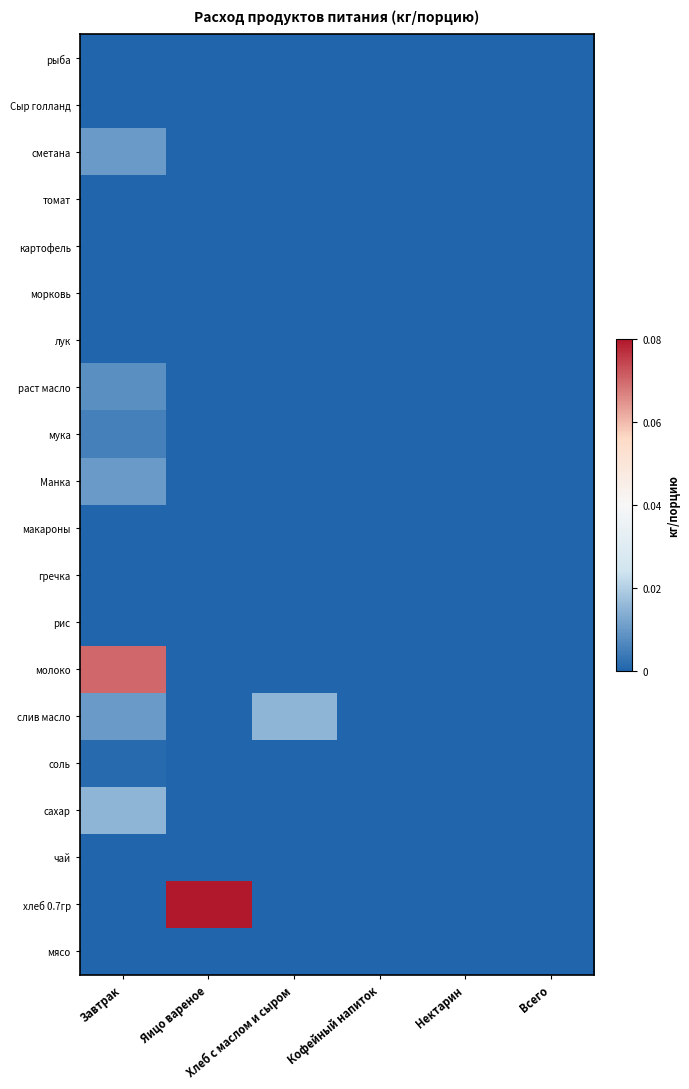

Reading right to left, transcribe all the data shown in this chart.

мясо: Всего=0.0	Нектарин=0.0	Кофейный напиток=0.0	Хлеб с маслом и сыром=0.0	Яицо вареное=0.0	Завтрак=0.0
хлеб 0.7гр: Всего=0.0	Нектарин=0.0	Кофейный напиток=0.0	Хлеб с маслом и сыром=0.0	Яицо вареное=0.1	Завтрак=0.0
чай: Всего=0.0	Нектарин=0.0	Кофейный напиток=0.0	Хлеб с маслом и сыром=0.0	Яицо вареное=0.0	Завтрак=0.0
сахар: Всего=0.0	Нектарин=0.0	Кофейный напиток=0.0	Хлеб с маслом и сыром=0.0	Яицо вареное=0.0	Завтрак=0.0
соль: Всего=0.0	Нектарин=0.0	Кофейный напиток=0.0	Хлеб с маслом и сыром=0.0	Яицо вареное=0.0	Завтрак=0.0
слив масло: Всего=0.0	Нектарин=0.0	Кофейный напиток=0.0	Хлеб с маслом и сыром=0.0	Яицо вареное=0.0	Завтрак=0.0
молоко: Всего=0.0	Нектарин=0.0	Кофейный напиток=0.0	Хлеб с маслом и сыром=0.0	Яицо вареное=0.0	Завтрак=0.1
рис: Всего=0.0	Нектарин=0.0	Кофейный напиток=0.0	Хлеб с маслом и сыром=0.0	Яицо вареное=0.0	Завтрак=0.0
гречка: Всего=0.0	Нектарин=0.0	Кофейный напиток=0.0	Хлеб с маслом и сыром=0.0	Яицо вареное=0.0	Завтрак=0.0
макароны: Всего=0.0	Нектарин=0.0	Кофейный напиток=0.0	Хлеб с маслом и сыром=0.0	Яицо вареное=0.0	Завтрак=0.0
Манка: Всего=0.0	Нектарин=0.0	Кофейный напиток=0.0	Хлеб с маслом и сыром=0.0	Яицо вареное=0.0	Завтрак=0.0
мука: Всего=0.0	Нектарин=0.0	Кофейный напиток=0.0	Хлеб с маслом и сыром=0.0	Яицо вареное=0.0	Завтрак=0.0
раст масло: Всего=0.0	Нектарин=0.0	Кофейный напиток=0.0	Хлеб с маслом и сыром=0.0	Яицо вареное=0.0	Завтрак=0.0
лук: Всего=0.0	Нектарин=0.0	Кофейный напиток=0.0	Хлеб с маслом и сыром=0.0	Яицо вареное=0.0	Завтрак=0.0
морковь: Всего=0.0	Нектарин=0.0	Кофейный напиток=0.0	Хлеб с маслом и сыром=0.0	Яицо вареное=0.0	Завтрак=0.0
картофель: Всего=0.0	Нектарин=0.0	Кофейный напиток=0.0	Хлеб с маслом и сыром=0.0	Яицо вареное=0.0	Завтрак=0.0
томат: Всего=0.0	Нектарин=0.0	Кофейный напиток=0.0	Хлеб с маслом и сыром=0.0	Яицо вареное=0.0	Завтрак=0.0
сметана: Всего=0.0	Нектарин=0.0	Кофейный напиток=0.0	Хлеб с маслом и сыром=0.0	Яицо вареное=0.0	Завтрак=0.0
Сыр голланд: Всего=0.0	Нектарин=0.0	Кофейный напиток=0.0	Хлеб с маслом и сыром=0.0	Яицо вареное=0.0	Завтрак=0.0
рыба: Всего=0.0	Нектарин=0.0	Кофейный напиток=0.0	Хлеб с маслом и сыром=0.0	Яицо вареное=0.0	Завтрак=0.0